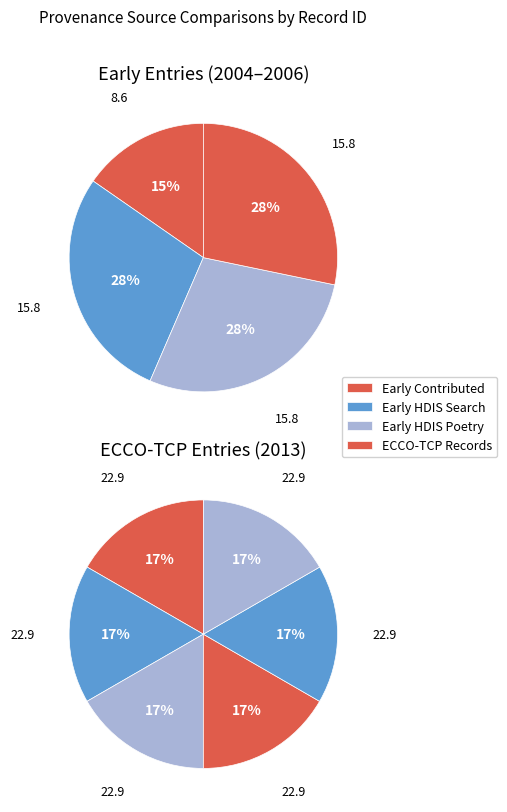

Count the number of slices in the pie.

10